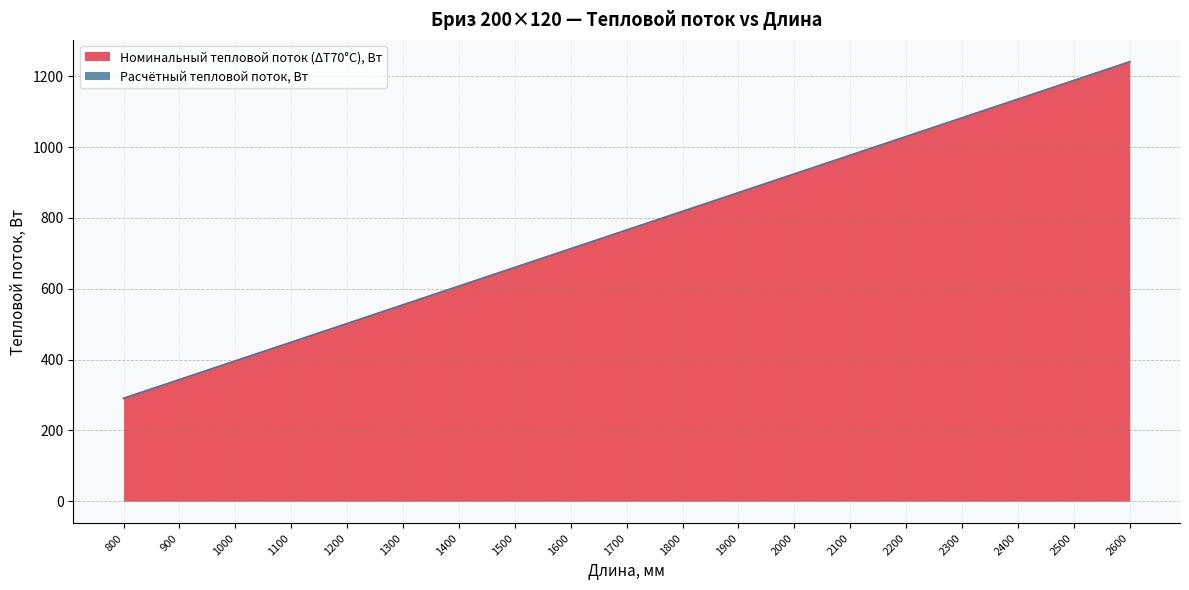

How many categories are shown in the chart?

19